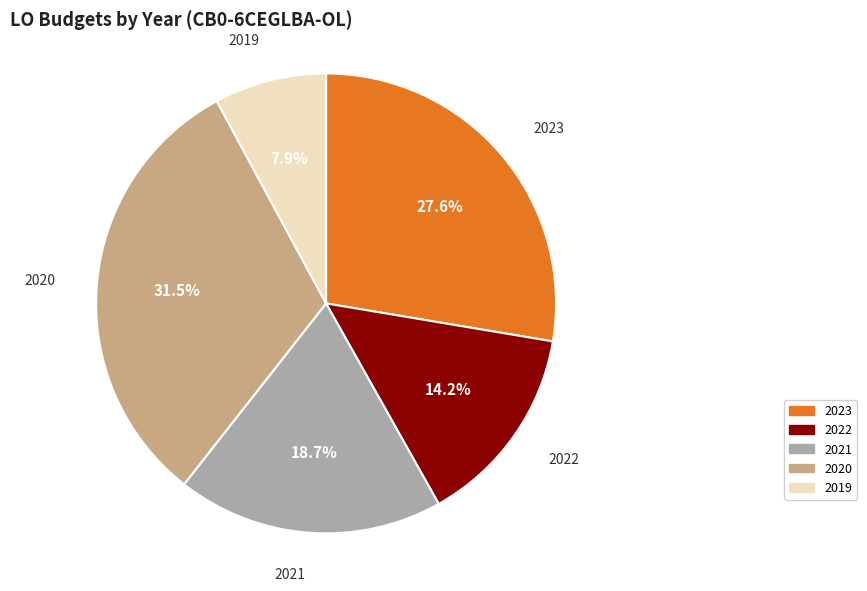

Combined, do 2023 and 2021 account for over 50%?

No